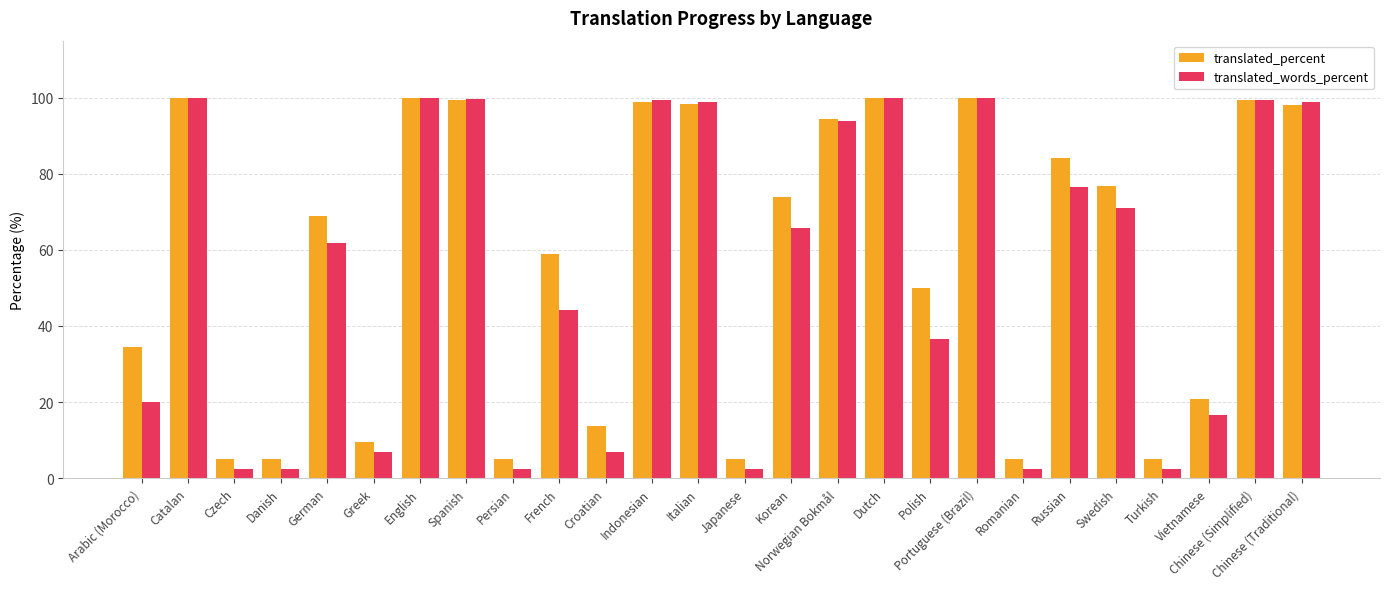

What is the minimum value shown in the chart?

2.4